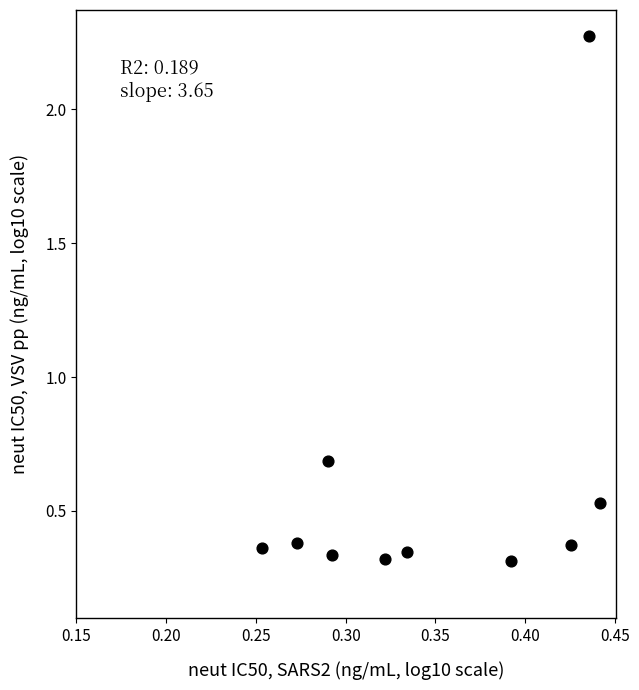

What Y value in the scatter plot is closest to 1?

0.7